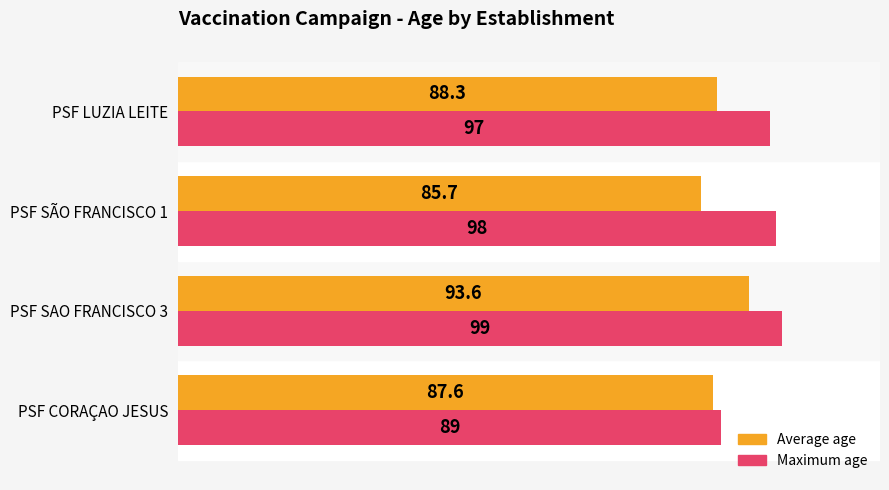

How many series are shown in this chart?

2